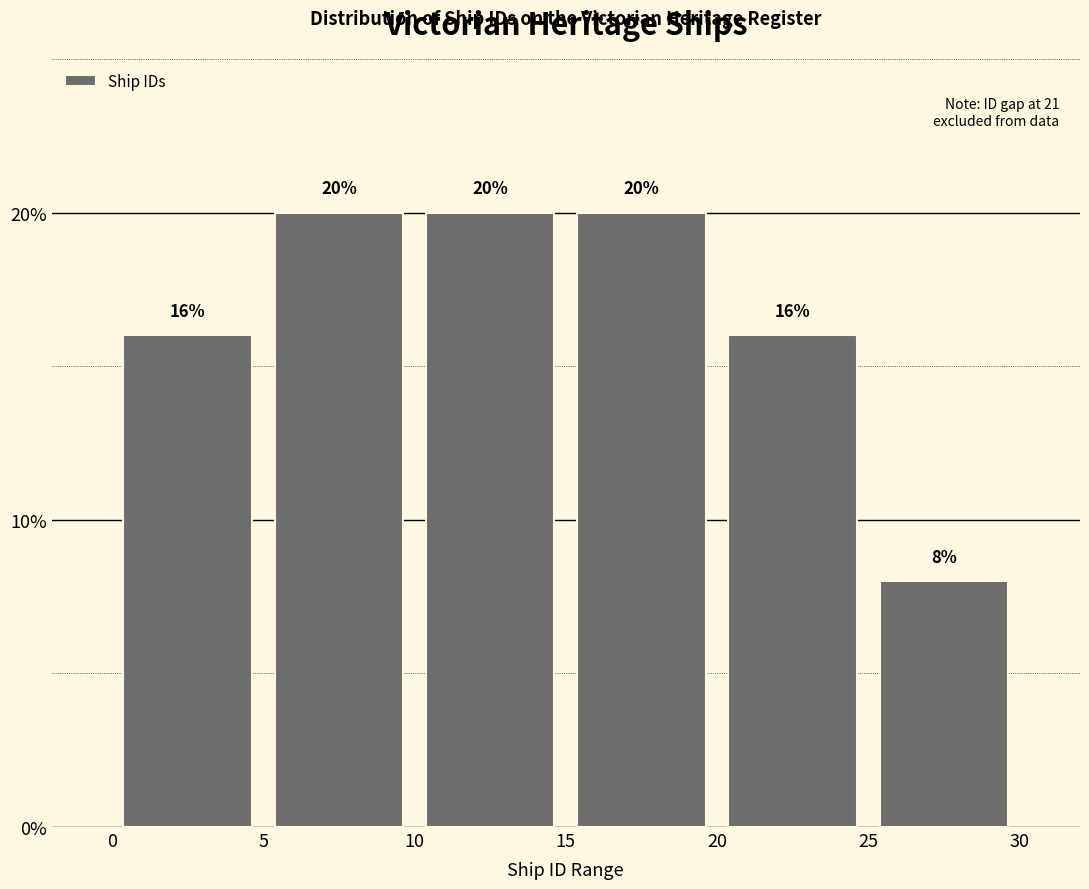

Reading left to right, transcribe this chart: for each bar, give the range it covers on the x-axis and its height.

0 to 5: 16
5 to 10: 20
10 to 15: 20
15 to 20: 20
20 to 25: 16
25 to 30: 8